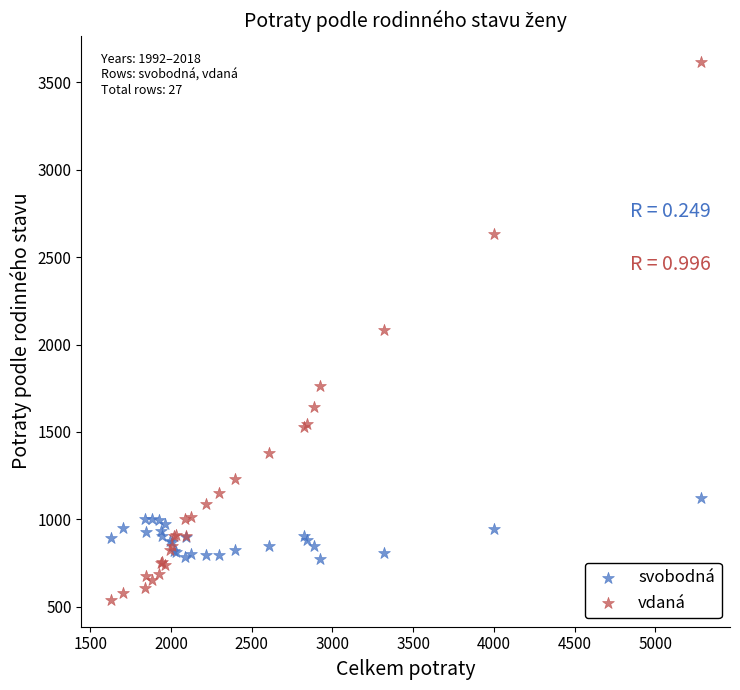

Which series has the largest Y range (max minus min)?

vdaná